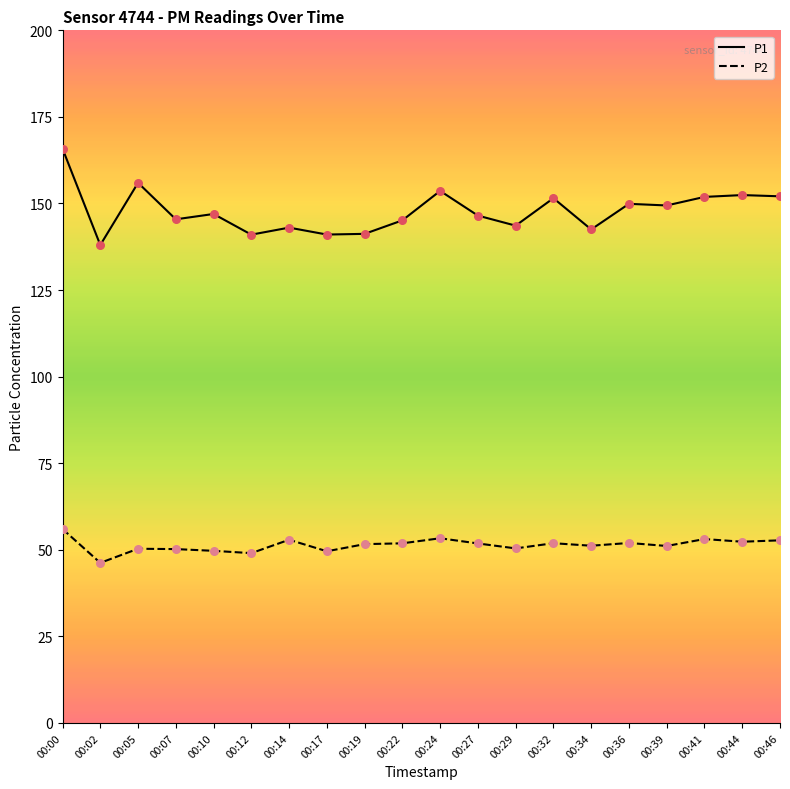

At how many categories does at least one series exceed 120?

20